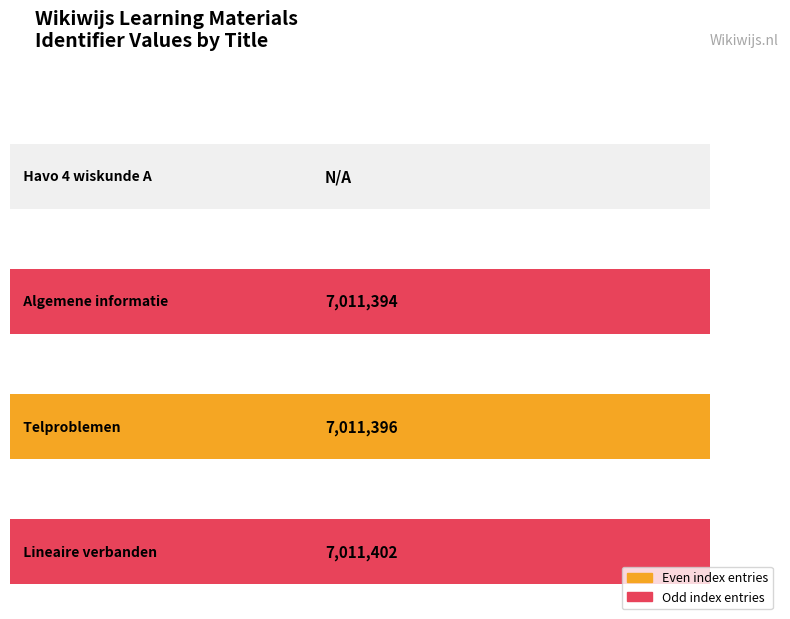

Between Havo 4 wiskunde A and Telproblemen, which is larger?

Telproblemen